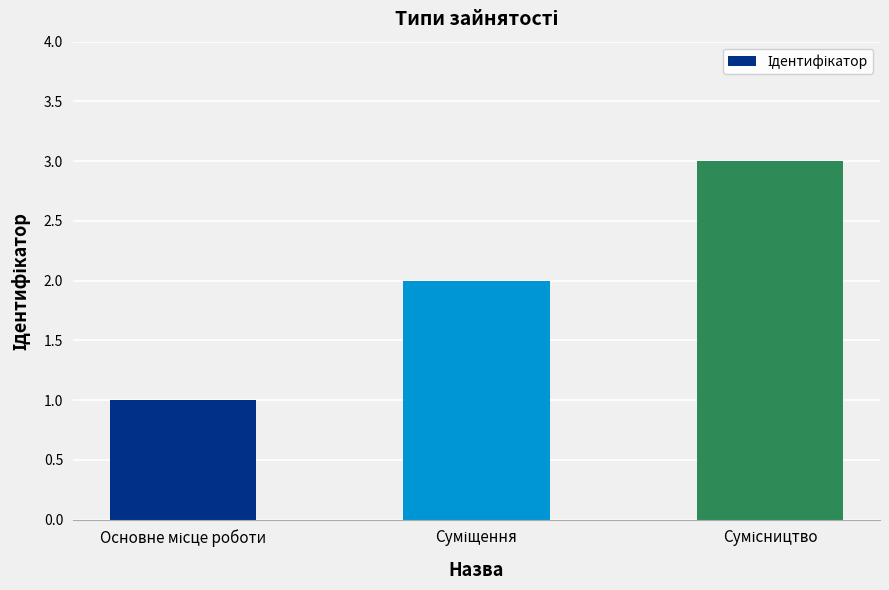

What is the difference between the second highest and minimum values?

1